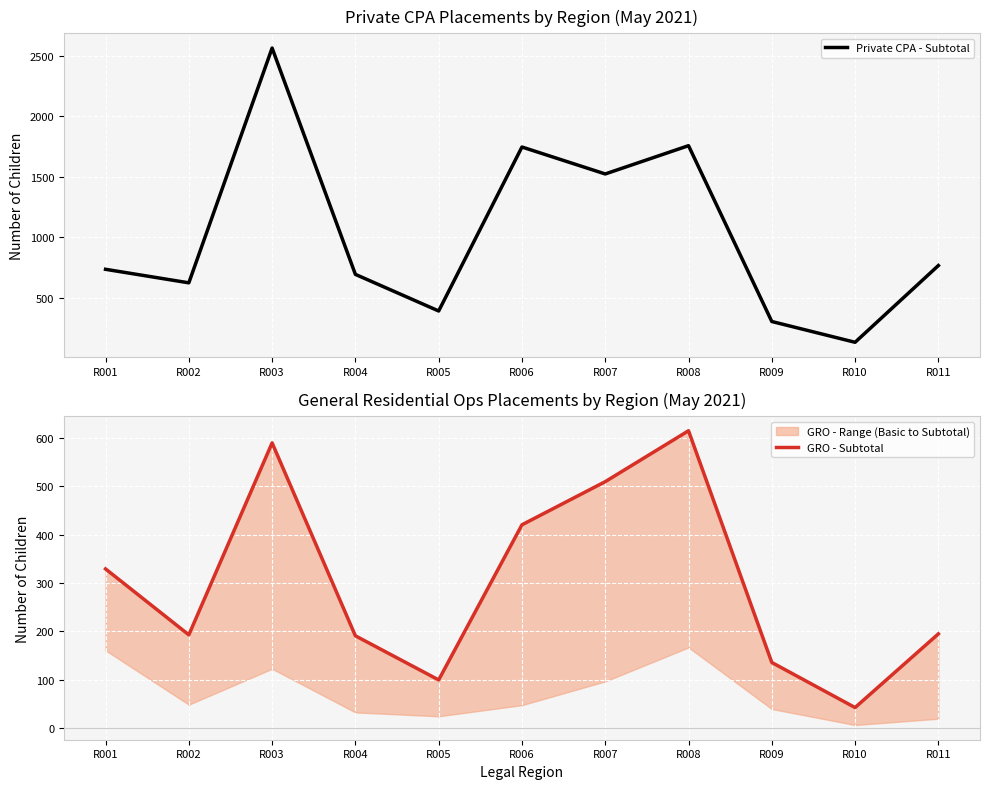

Between R009 and R010, which series saw the biggest shift?

Private CPA - Subtotal